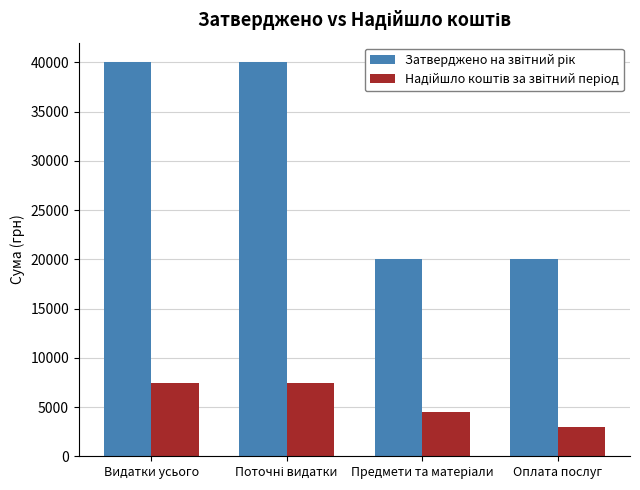

What is the total value across all series at Оплата послуг?

23000